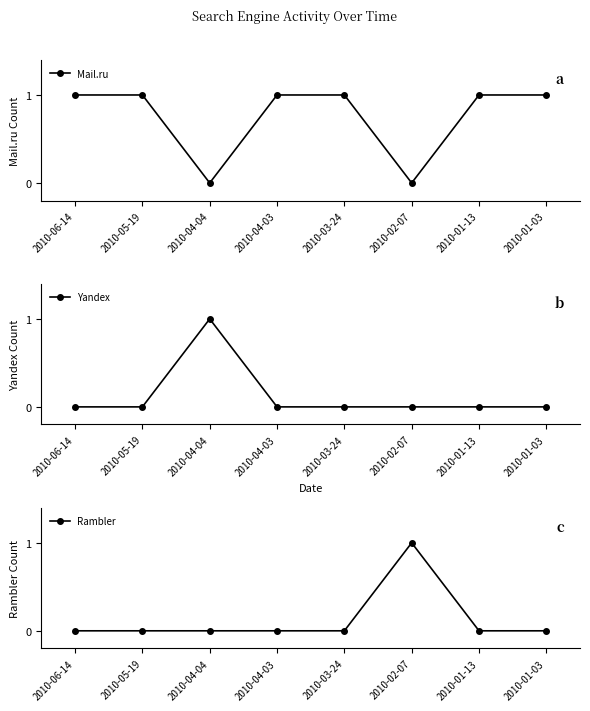

Is this an area chart (filled region under the line)?

No